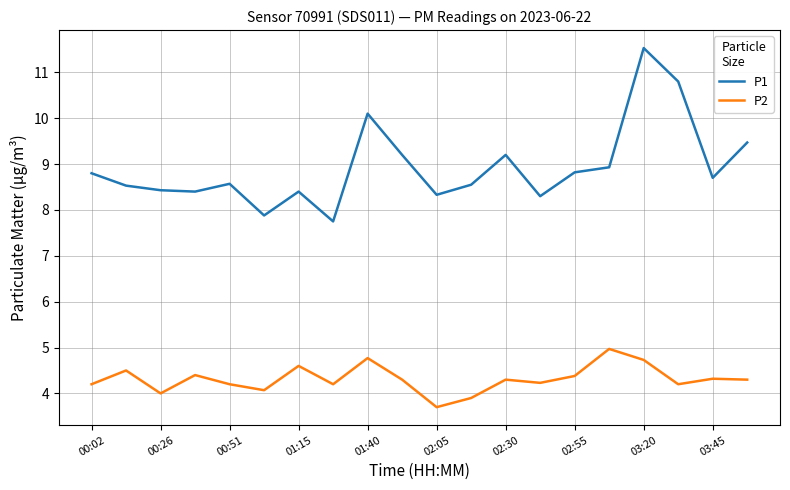

Which series has the largest total across all categories?

P1